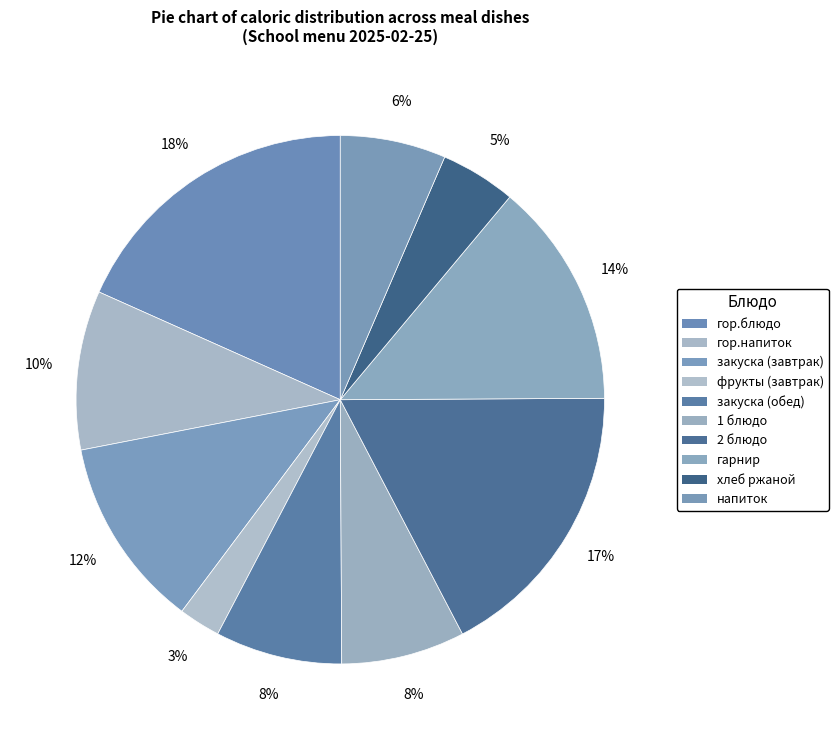

To the nearest percent, what portion does гор.блюдо represent?

18%